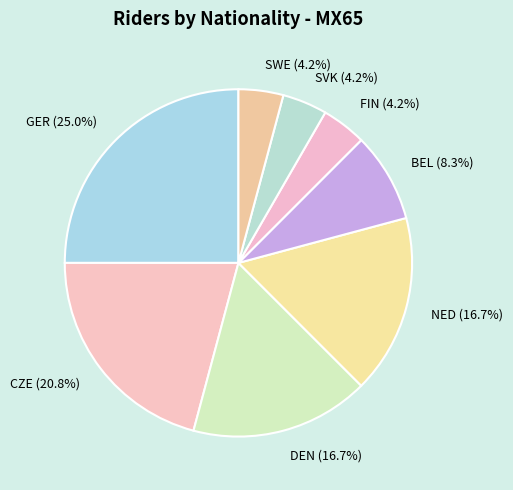

What is the largest slice in the pie chart?

GER